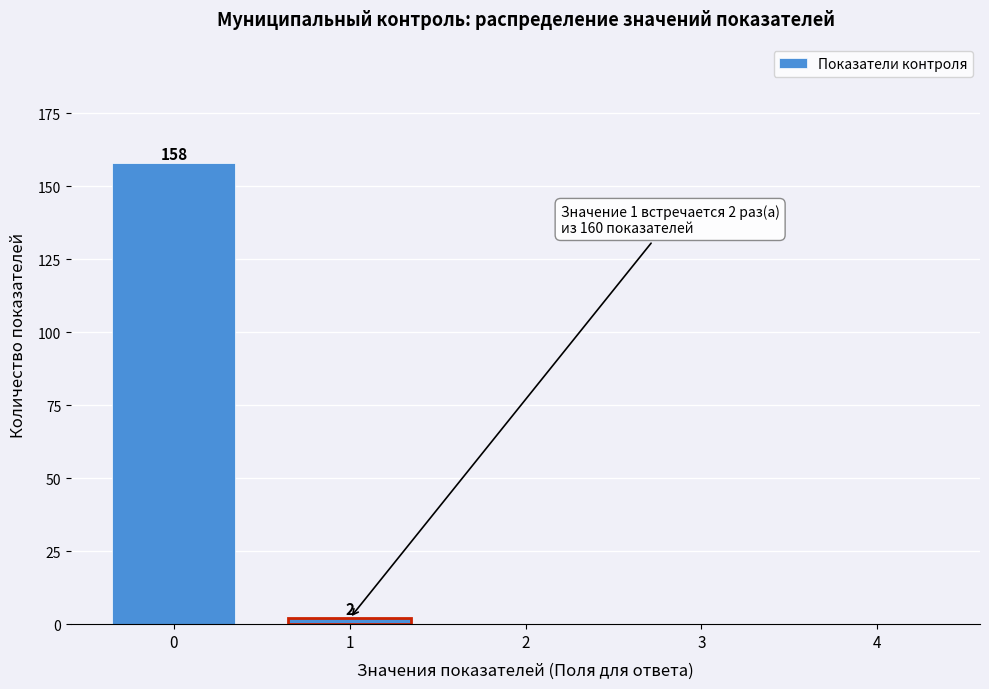

Reading left to right, extract all data points from this chart.

0=158	1=2	2=0	3=0	4=0